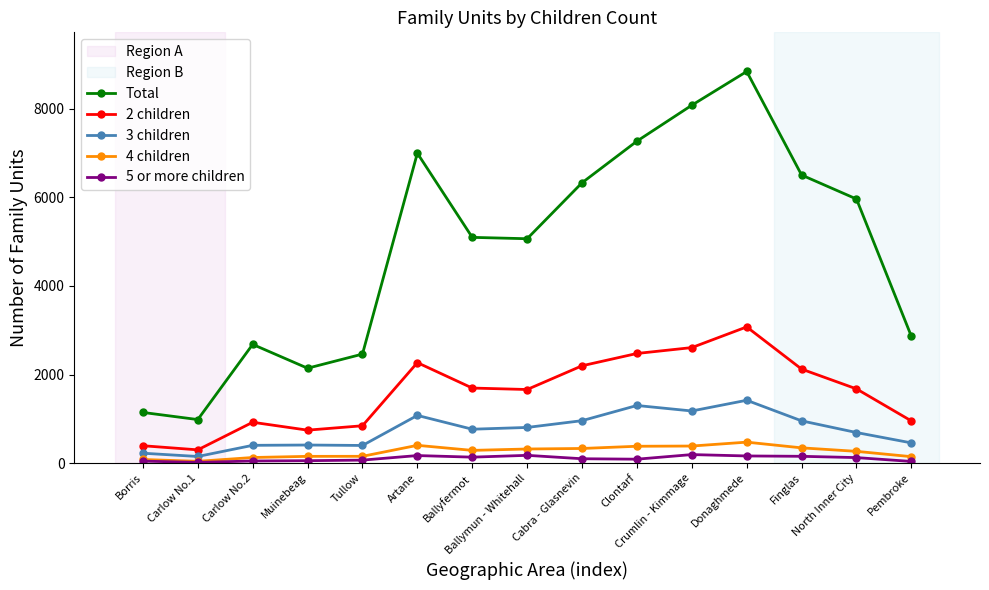

True or false: 2 children has more than 2 points higher than both neighbors.

True